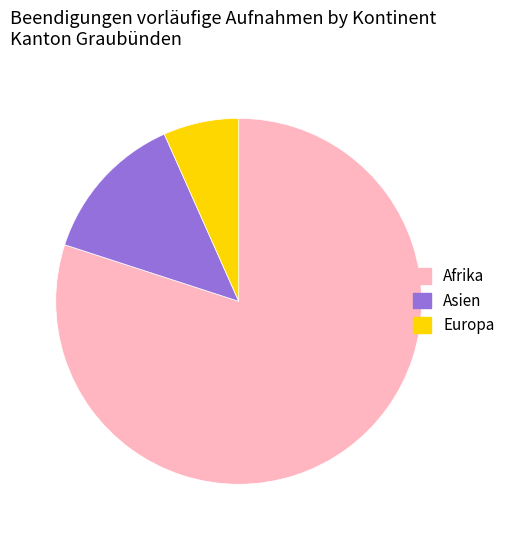

True or false: Europa accounts for 11% of the total.

False